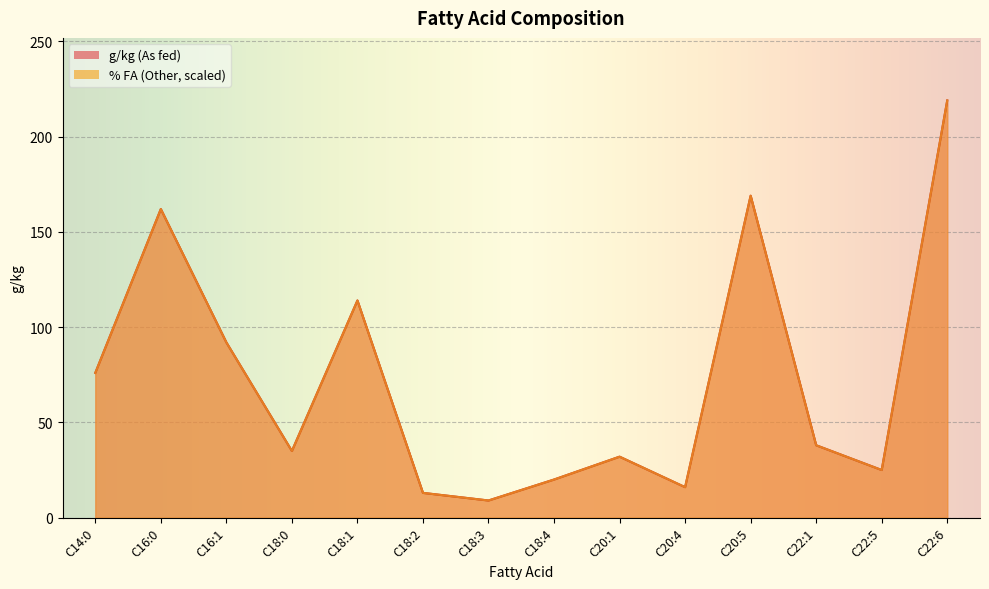

How many interior local peaks does the % FA (Other) series have?

4